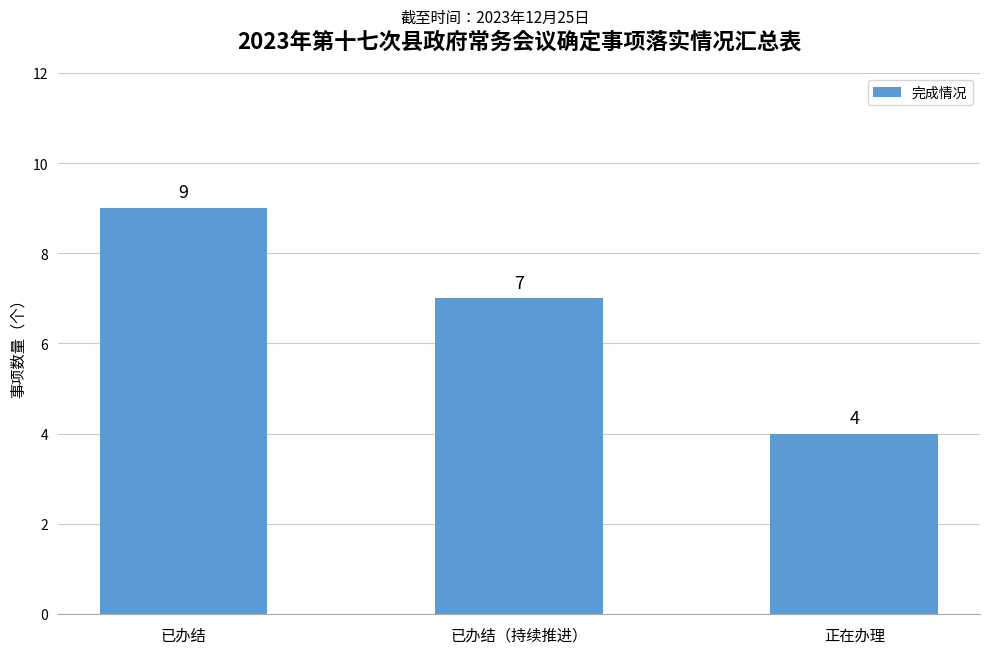

List the labels in order of value, largest first.

已办结, 已办结（持续推进）, 正在办理